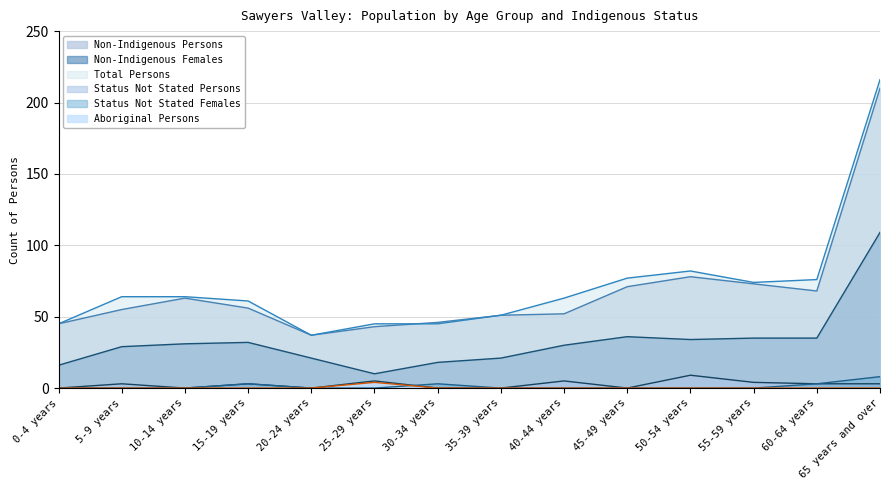

Rank the series by their maximum value, from highest to lowest.

Total Persons, Non-Indigenous Persons, Non-Indigenous Females, Status Not Stated Persons, Status Not Stated Females, Aboriginal Persons